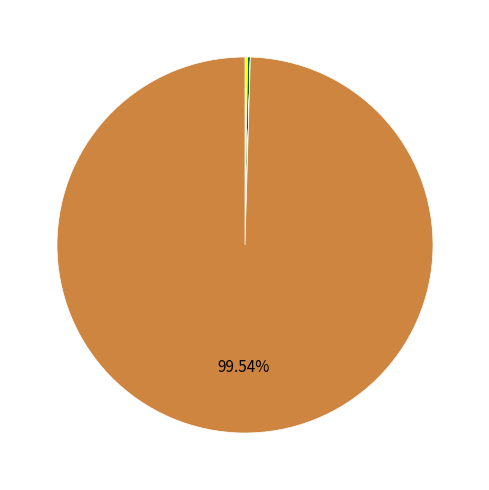

Is there any slice that represents more than half of the pie?

Yes